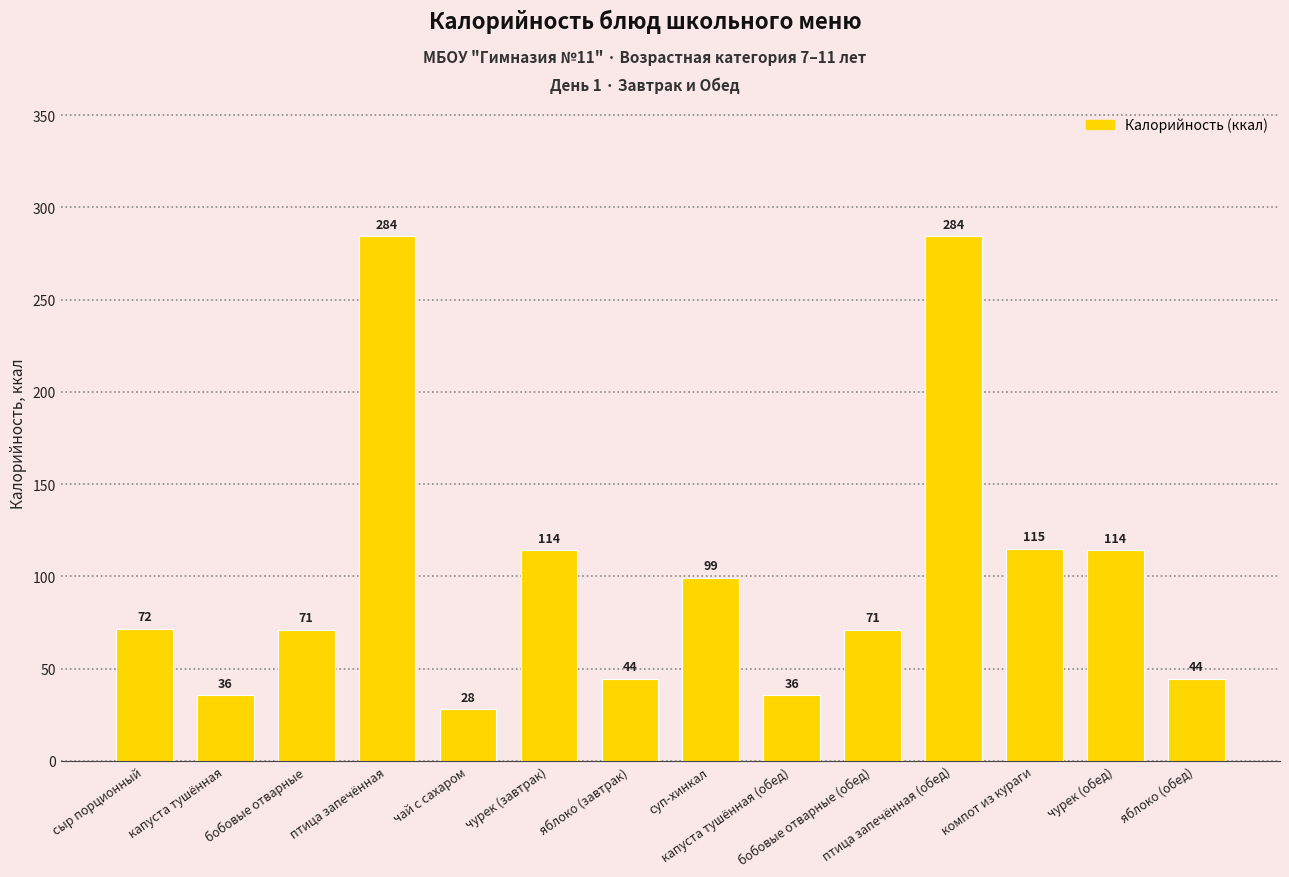

What is the difference between the maximum and minimum values?

256.4